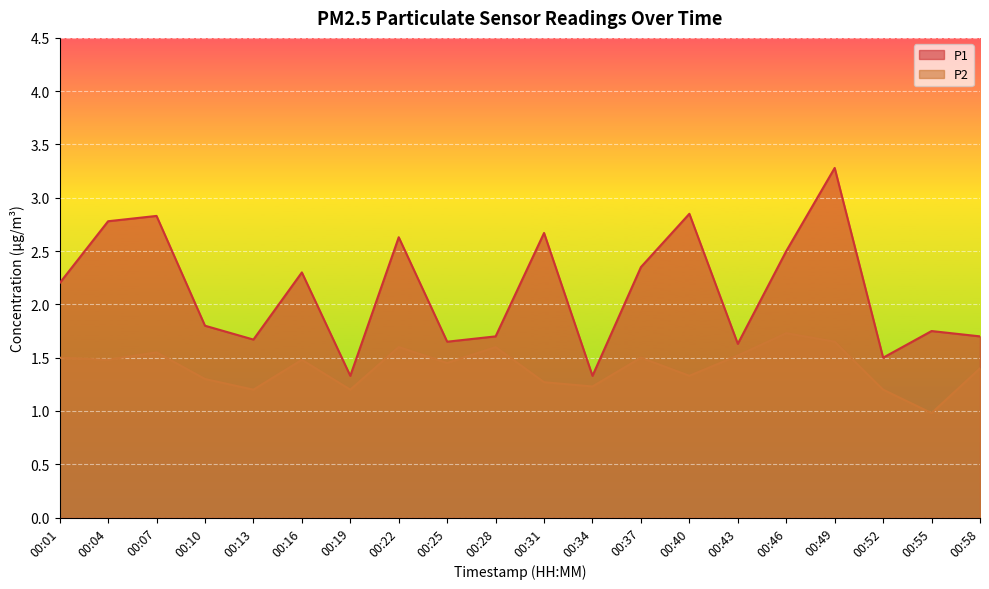

True or false: P2 and P1 cross at least once.

False